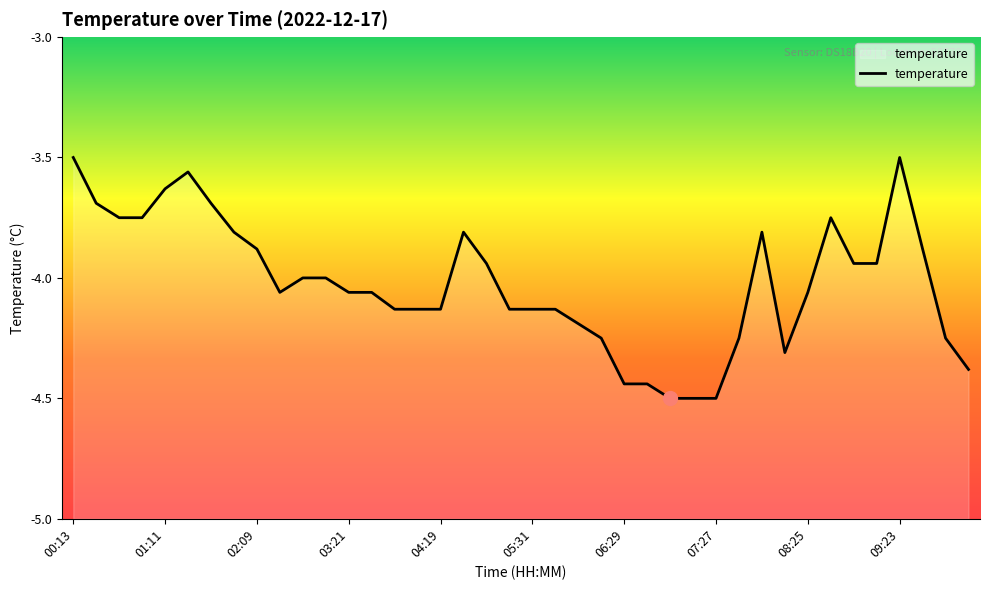

Is it true that the value at 01:54 is -3.8?

True